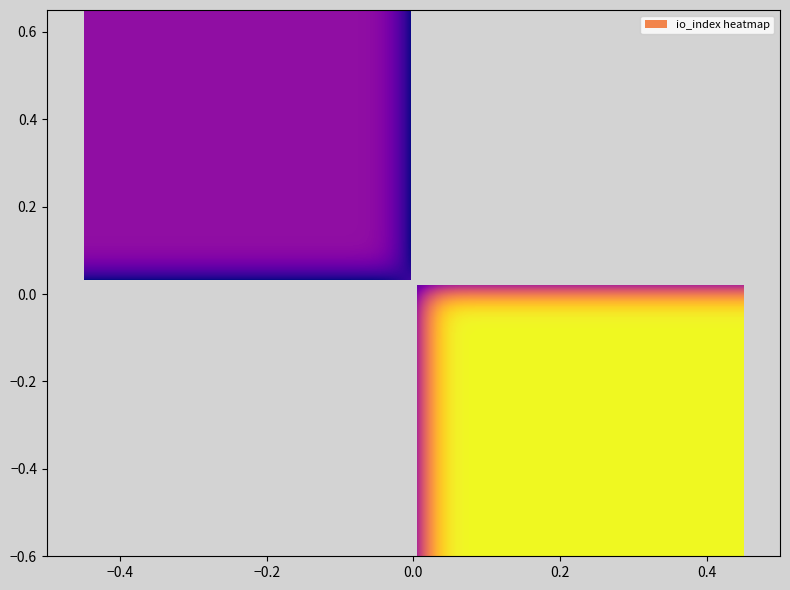

How many data points does each series have?

2